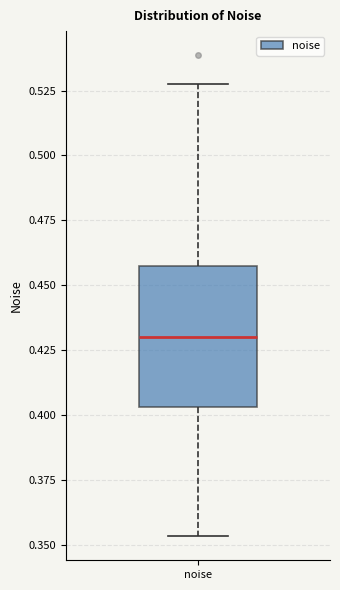

Read this box plot against the y-axis: the position of the median line, the range covered by the box, and the ends of both whiskers. The values are not printed on the chart, so give them approximately, as read against the axis.

median 0.430, box 0.405 to 0.455, whiskers 0.355 to 0.530